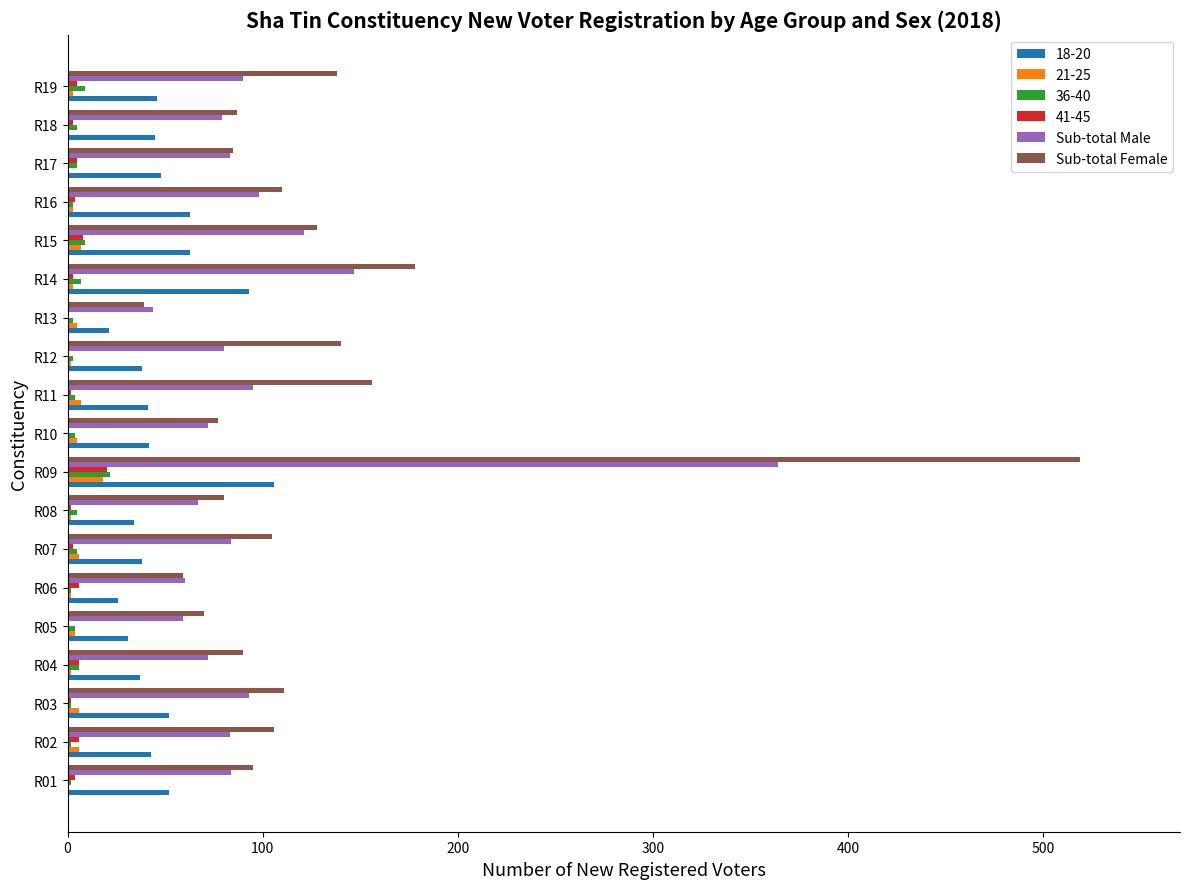

At which category is the sum across all series the highest?

R09